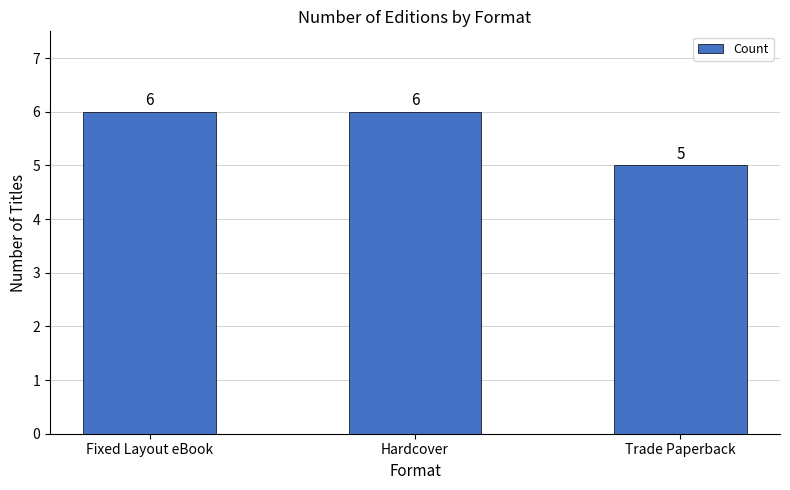

What value does the data have at Trade Paperback?

5